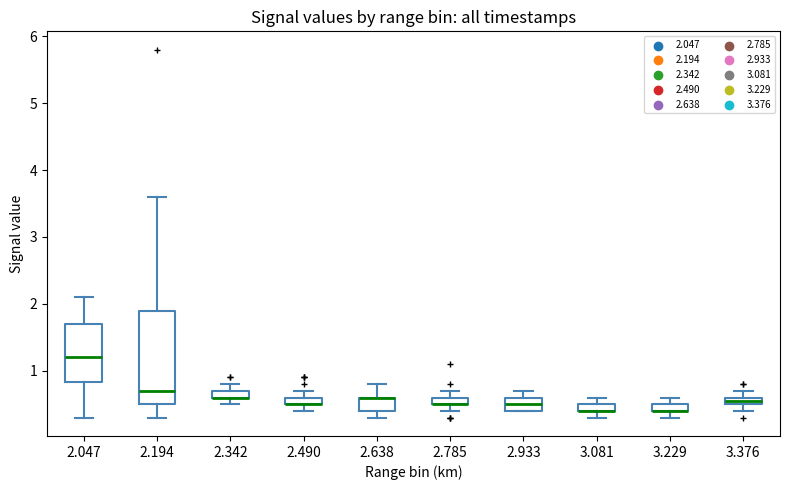

Where is the upper edge of the box at x = 2.490 on the y-axis? The values are not printed on the chart, so give them approximately, as read against the axis.

0.6